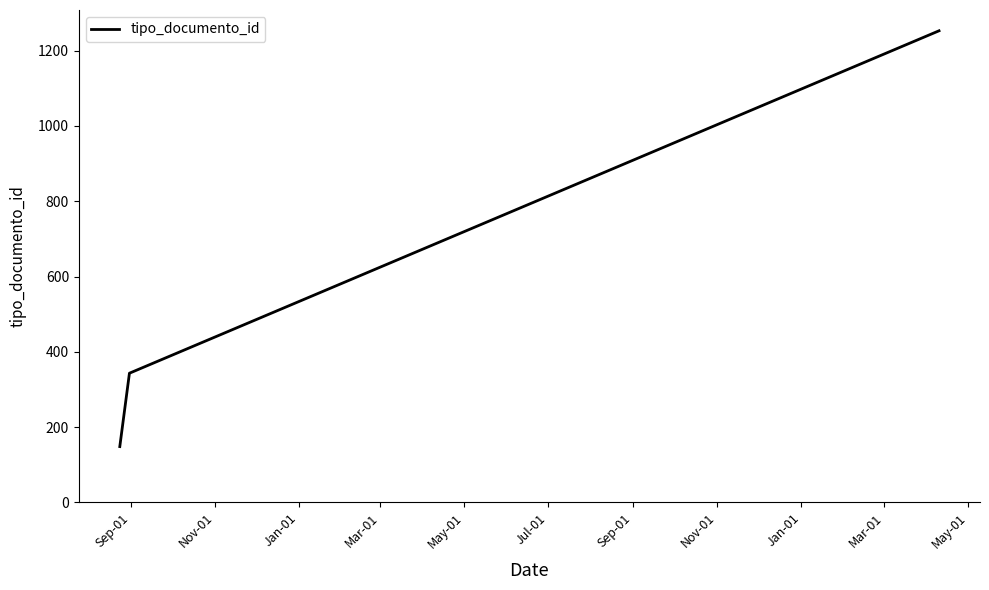

What is the difference between the second highest and minimum values?

195